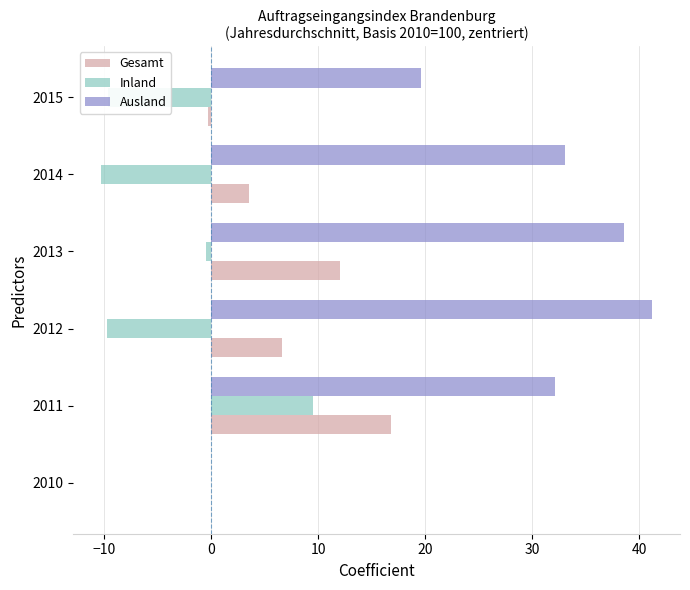

Which series has the largest total across all categories?

Ausland